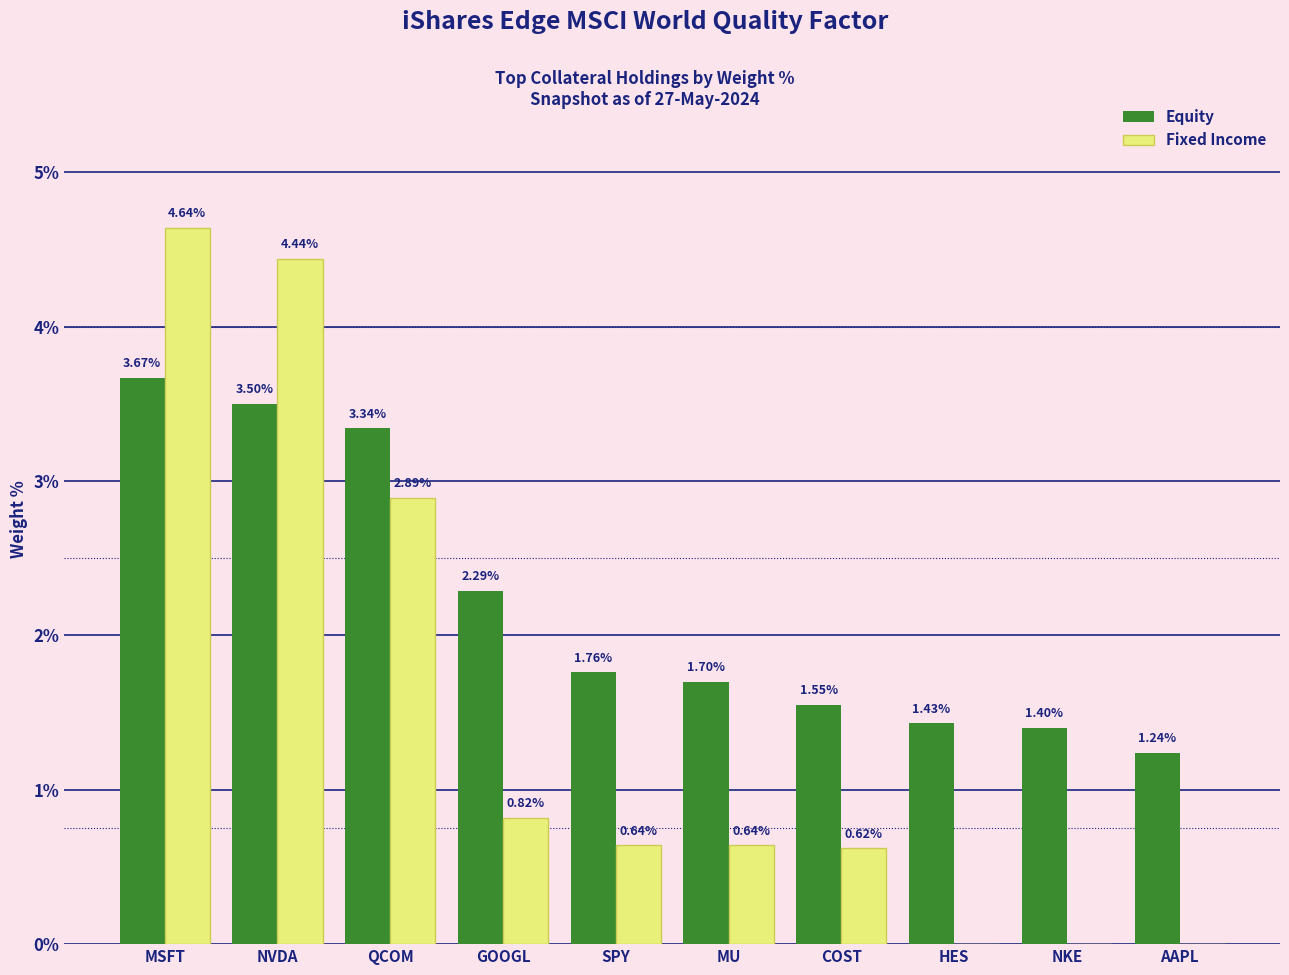

At which category is the sum across all series the highest?

MSFT